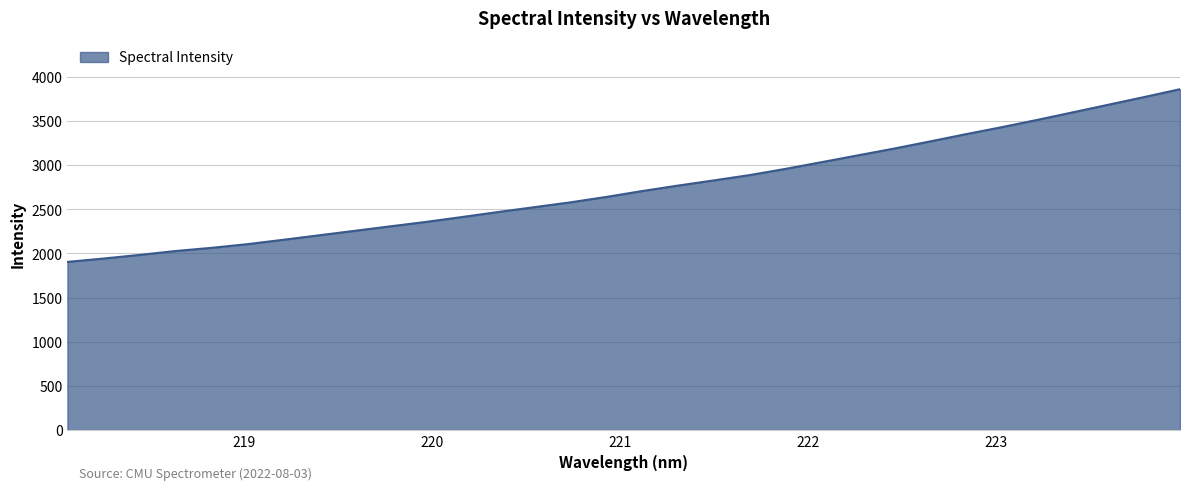

What is the smallest value displayed?

1903.7